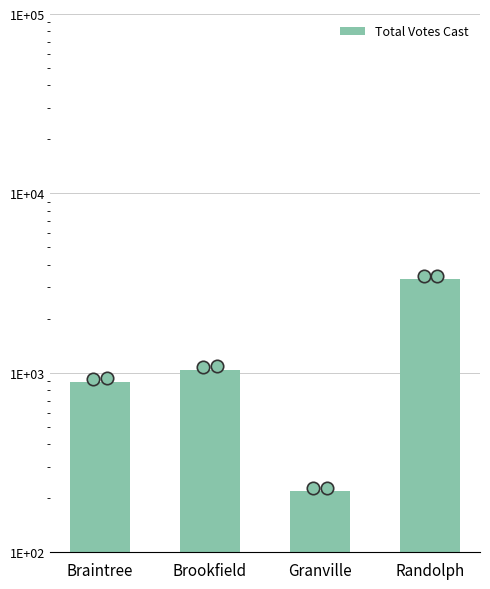

Approximately how many times larger is the value at Granville compared to Brookfield?

0.2